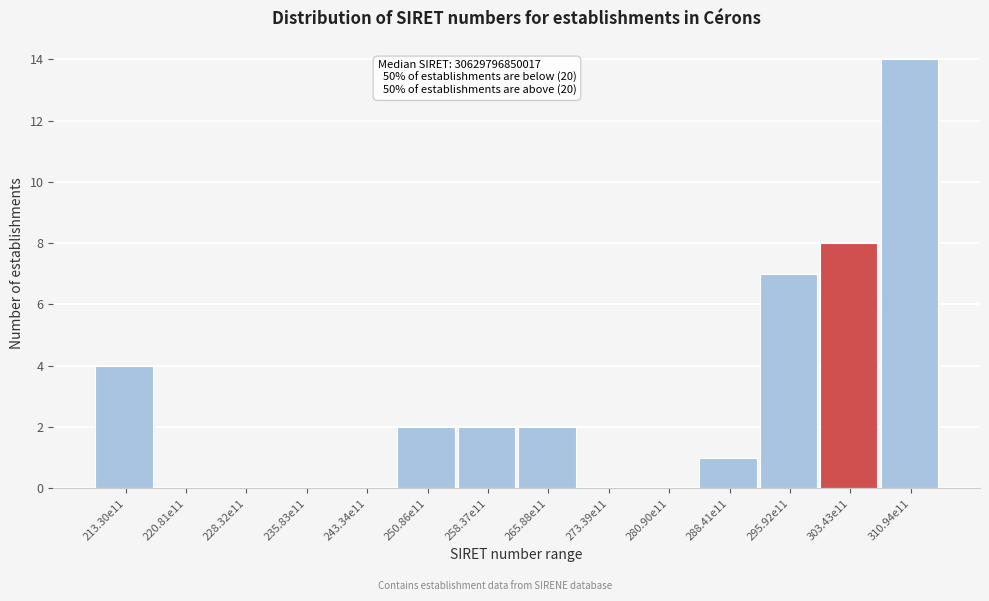

Reading right to left, list all the values displayed in this chart.

310.94e11=14	303.43e11=8	295.92e11=7	288.41e11=1	280.90e11=0	273.39e11=0	265.88e11=2	258.37e11=2	250.86e11=2	243.34e11=0	235.83e11=0	228.32e11=0	220.81e11=0	213.30e11=4